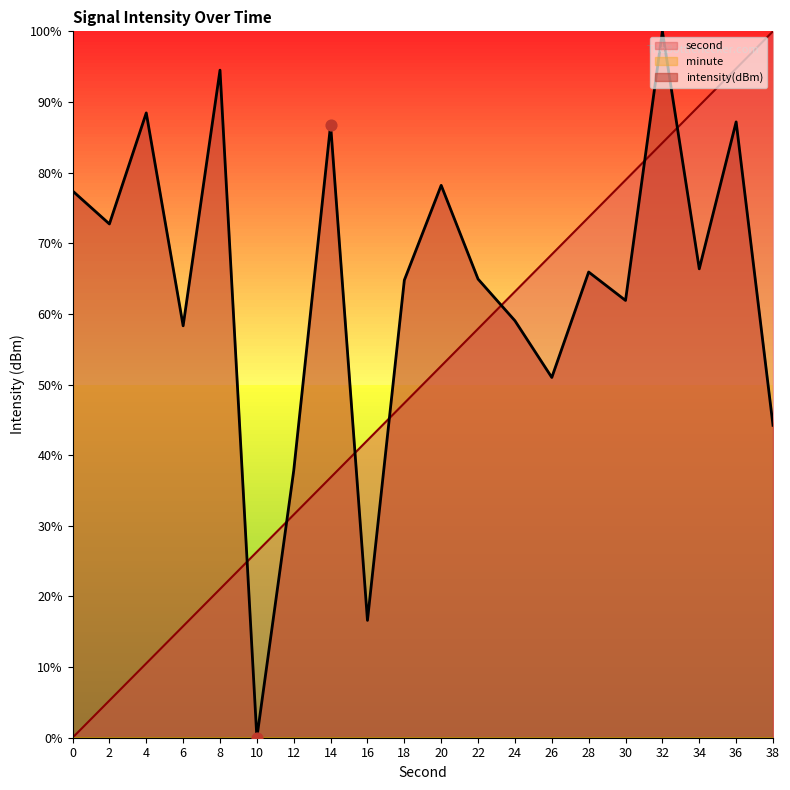

At how many categories does at least one series exceed 20?

20